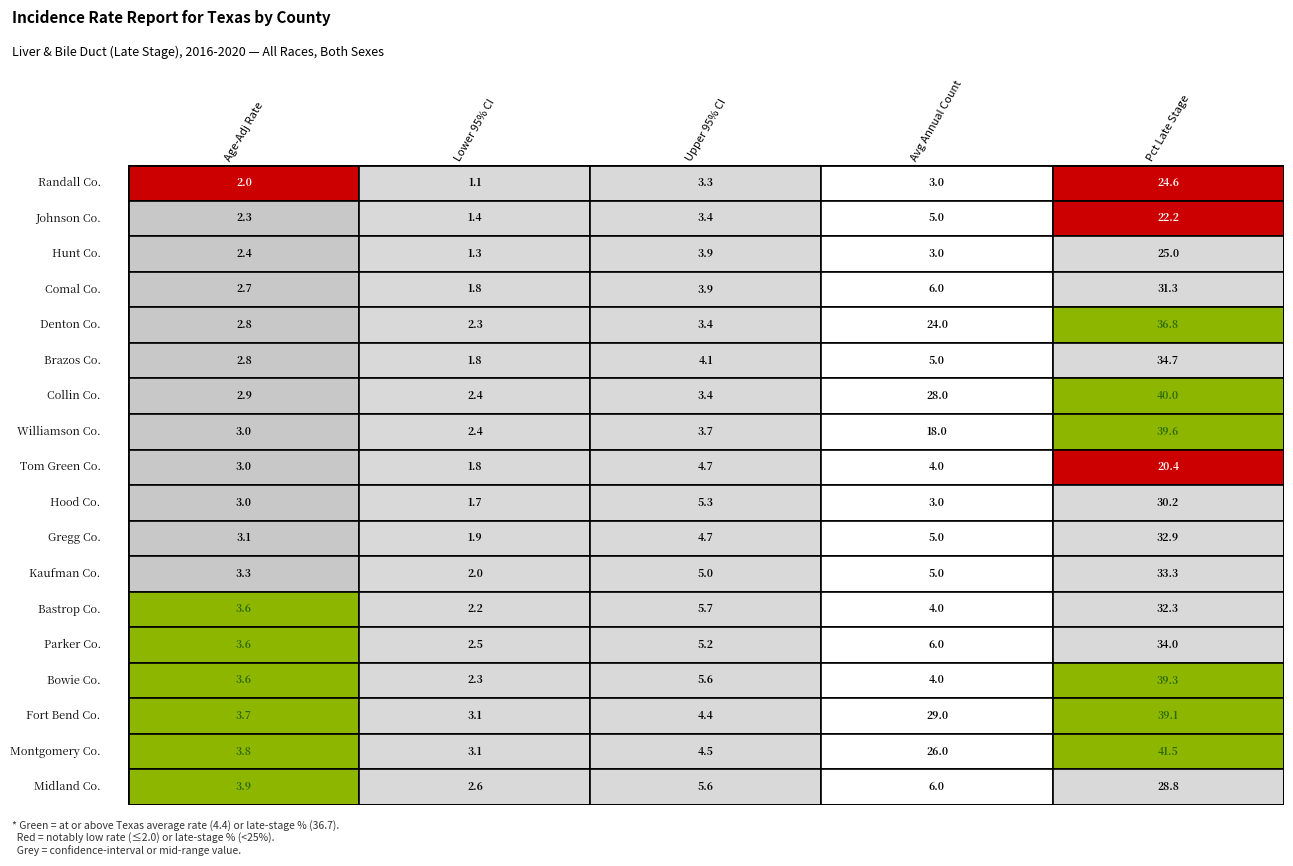

What is the smallest value displayed?

1.1